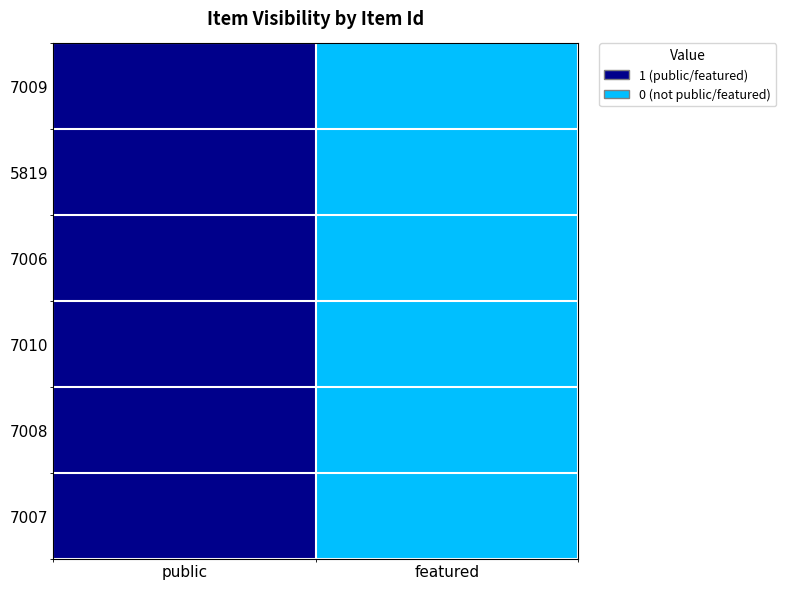

List the series in order of their peak value, highest first.

7009, 5819, 7006, 7010, 7008, 7007